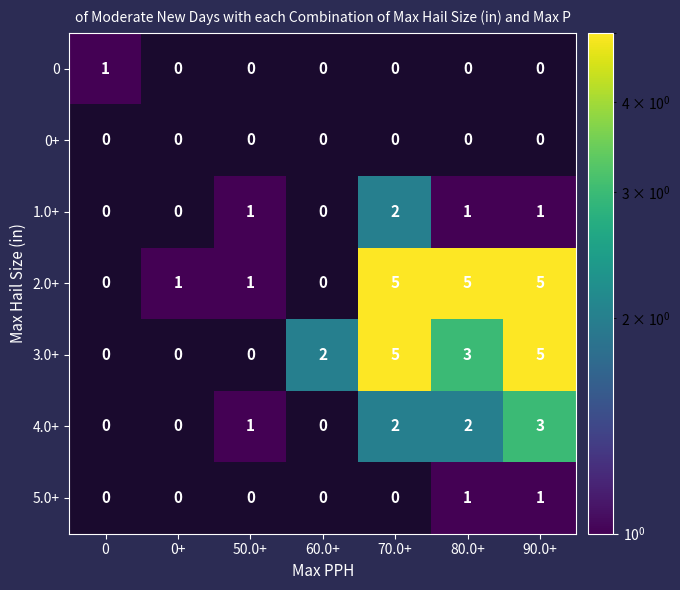

The 1.0+ series shows 0 at 60.0+. True or false?

True